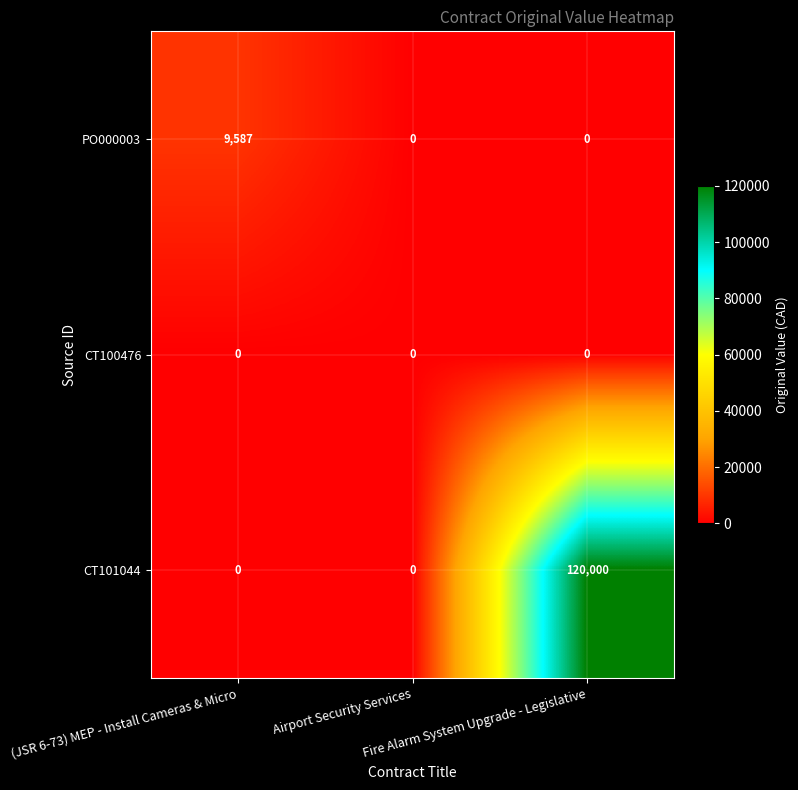

Which series has the largest total across all categories?

CT101044